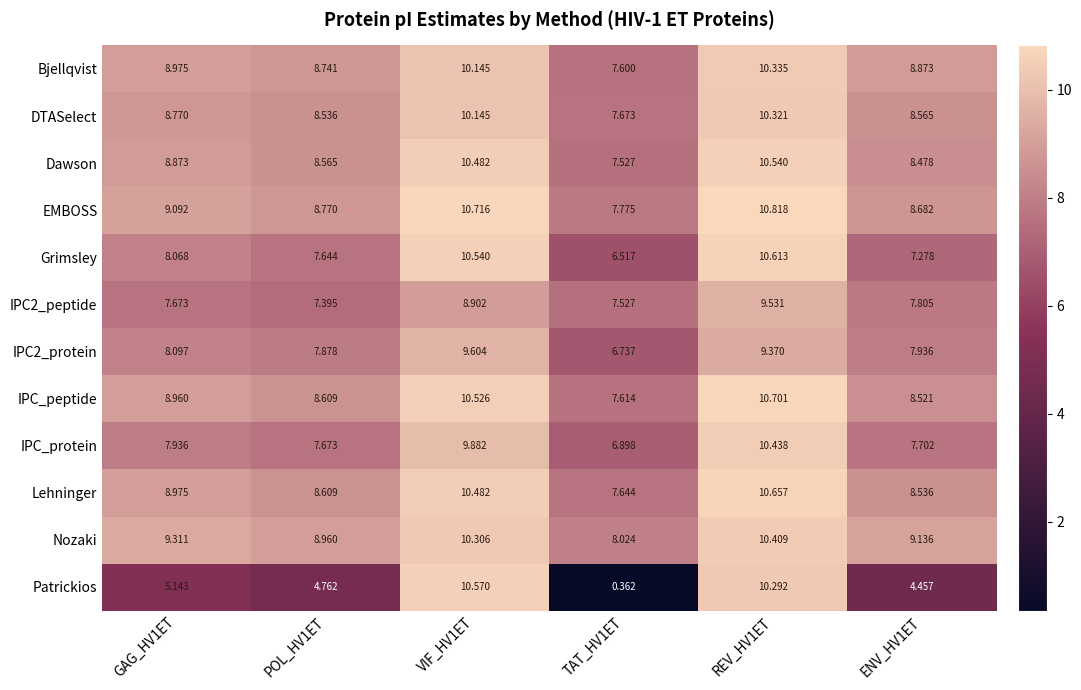

Which series changed the most between GAG_HV1ET and TAT_HV1ET?

Patrickios